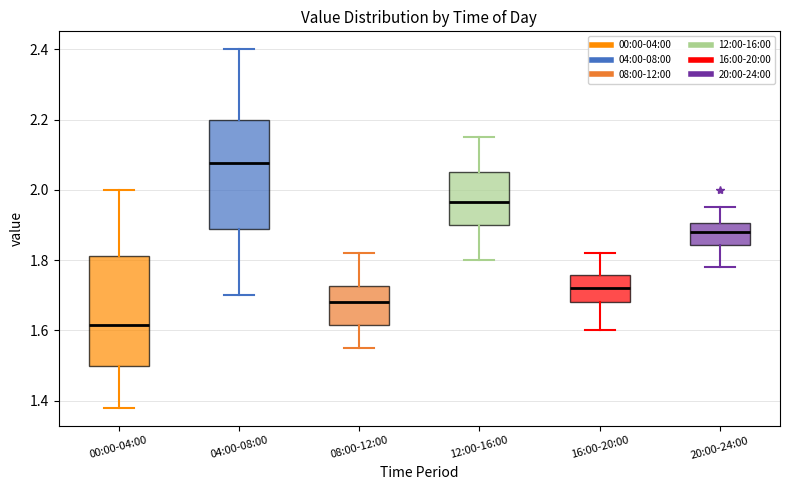

Which box has the highest median line?

04:00-08:00